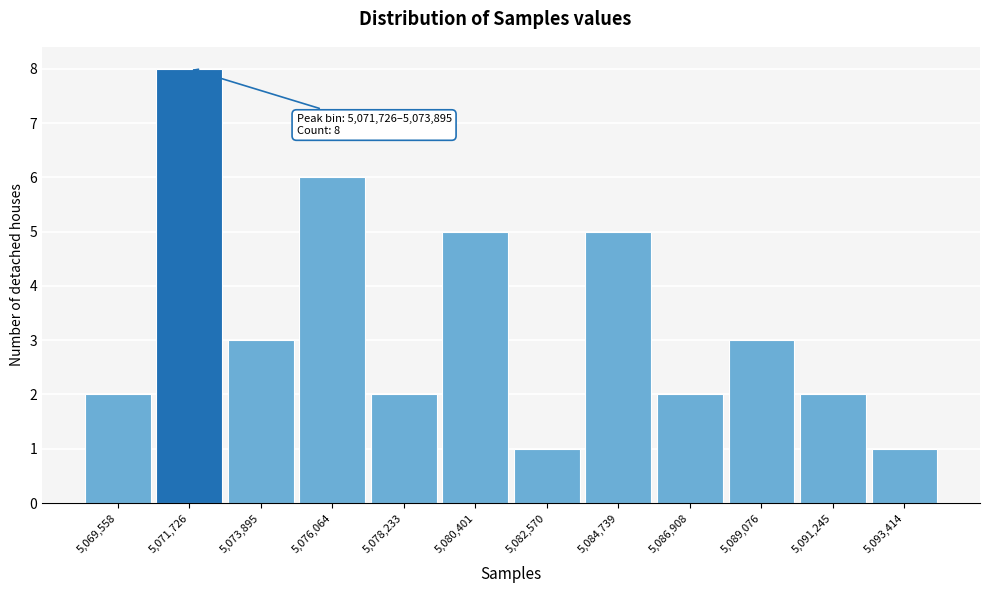

Reading left to right, list all the values displayed in this chart.

5,069,558=2	5,071,726=8	5,073,895=3	5,076,064=6	5,078,233=2	5,080,401=5	5,082,570=1	5,084,739=5	5,086,908=2	5,089,076=3	5,091,245=2	5,093,414=1